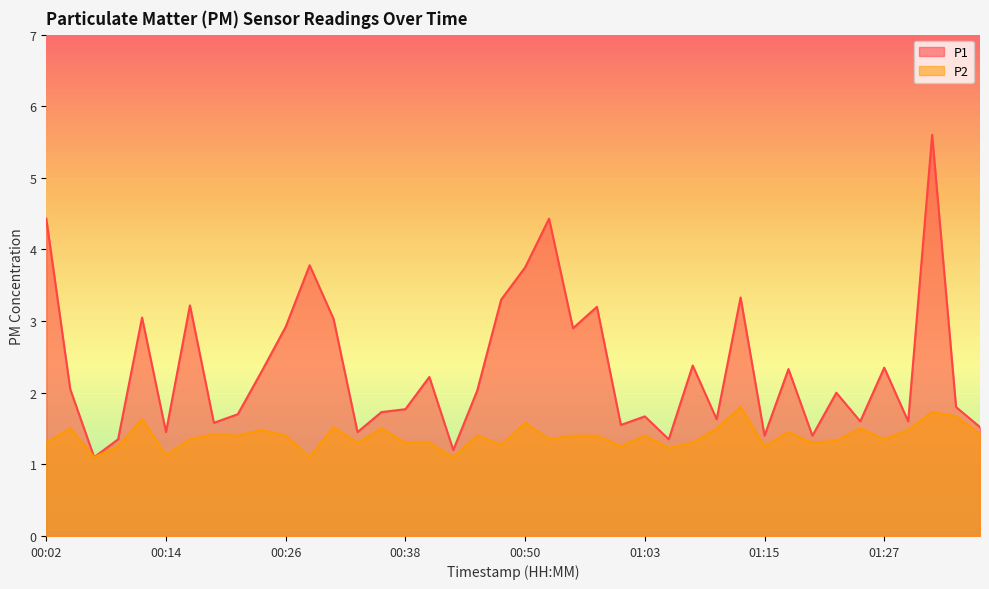

At which label is P2 closest to 1?

00:07